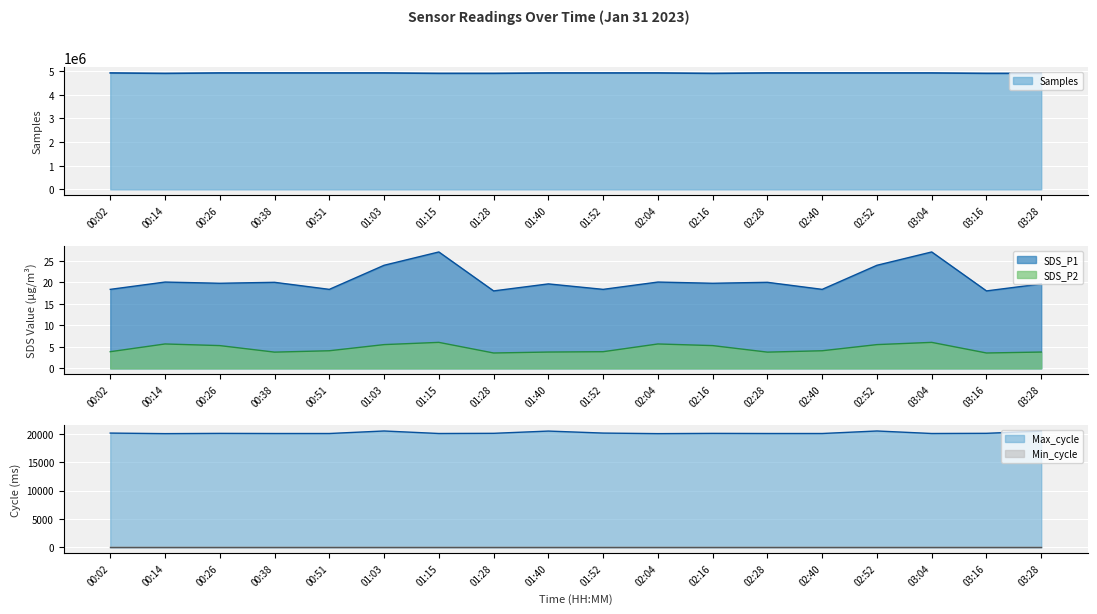

Reading left to right, what are all the values shown in this chart?

Samples: 00:02=4917210.0	00:14=4898959.0	00:26=4917254.0	00:38=4917194.0	00:51=4916820.0	01:03=4916732.0	01:15=4899792.0	01:28=4899519.0	01:40=4916124.0	01:52=4916820.0	02:04=4917210.0	02:16=4898959.0	02:28=4917254.0	02:40=4917194.0	02:52=4916820.0	03:04=4916732.0	03:16=4899792.0	03:28=4899519.0
SDS_P1: 00:02=18.4	00:14=20.1	00:26=19.8	00:38=20.0	00:51=18.4	01:03=24.0	01:15=27.1	01:28=18.0	01:40=19.6	01:52=18.4	02:04=20.1	02:16=19.8	02:28=20.0	02:40=18.4	02:52=24.0	03:04=27.1	03:16=18.0	03:28=19.6
SDS_P2: 00:02=3.9	00:14=5.7	00:26=5.3	00:38=3.8	00:51=4.1	01:03=5.5	01:15=6.0	01:28=3.6	01:40=3.8	01:52=3.9	02:04=5.7	02:16=5.3	02:28=3.8	02:40=4.1	02:52=5.5	03:04=6.0	03:16=3.6	03:28=3.8
Max_cycle: 00:02=20130.0	00:14=20033.0	00:26=20077.0	00:38=20056.0	00:51=20055.0	01:03=20498.0	01:15=20056.0	01:28=20087.0	01:40=20482.0	01:52=20130.0	02:04=20033.0	02:16=20077.0	02:28=20056.0	02:40=20055.0	02:52=20498.0	03:04=20056.0	03:16=20087.0	03:28=20482.0